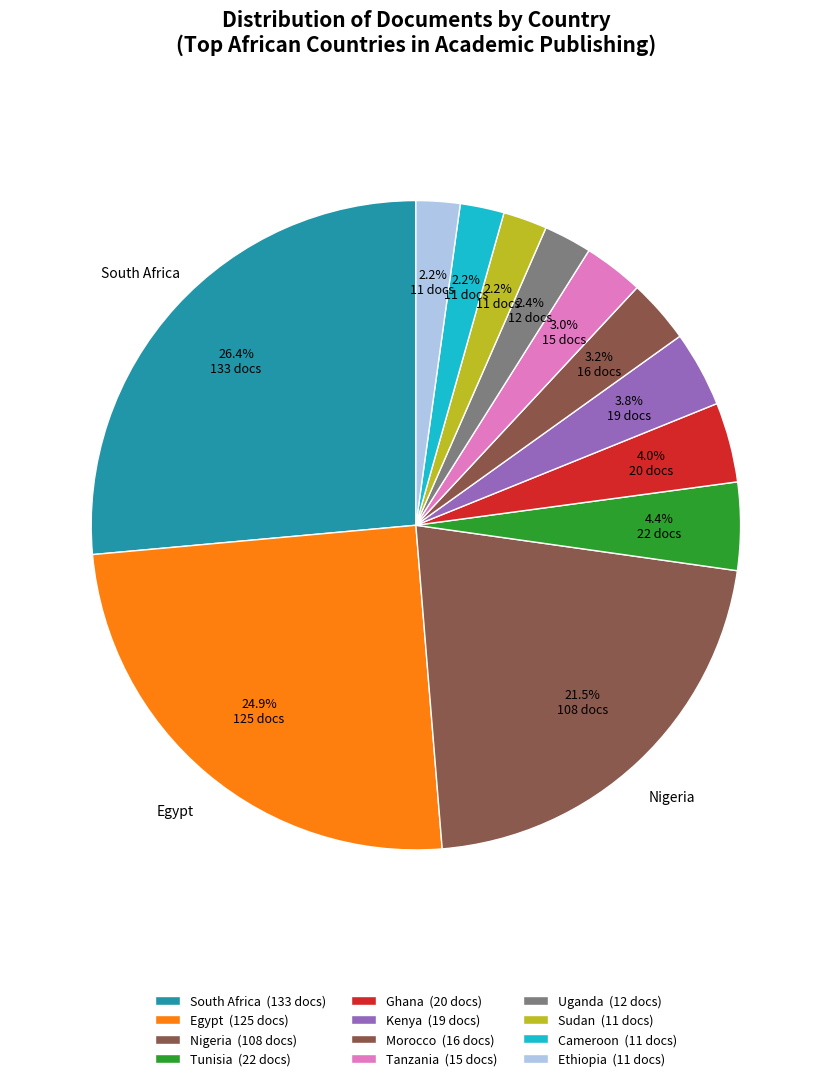

What is the change in value from Nigeria to Uganda?

-96